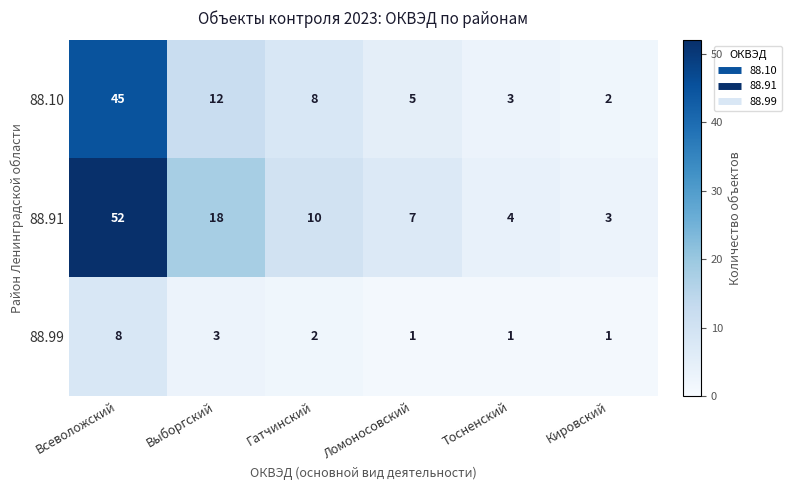

Reading right to left, extract all data points from this chart.

88.10: 2	3	5	8	12	45
88.91: 3	4	7	10	18	52
88.99: 1	1	1	2	3	8